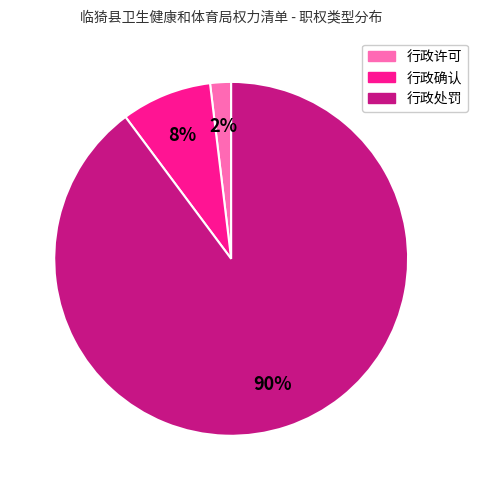

Which has a higher value, 行政许可 or 行政处罚?

行政处罚